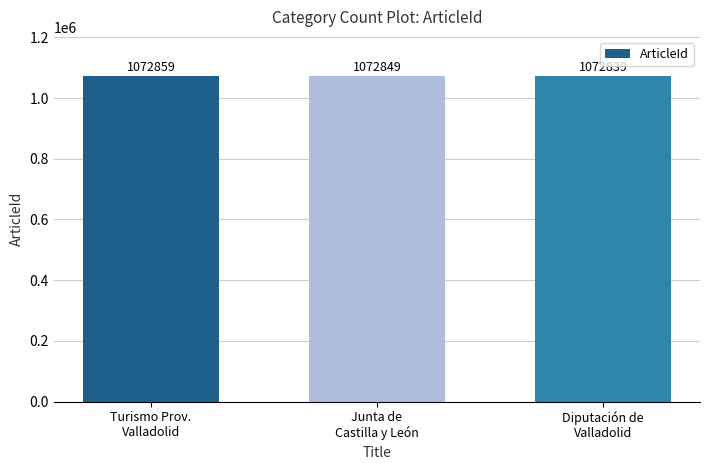

What is the difference between the second highest and minimum values?

10